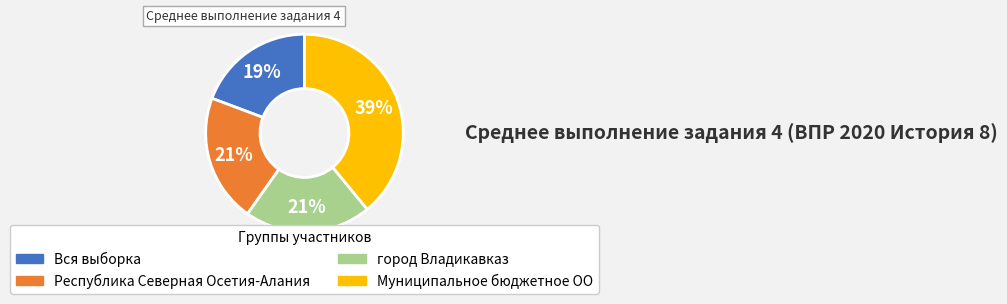

Between город Владикавказ and Муниципальное бюджетное ОО, which is larger?

Муниципальное бюджетное ОО